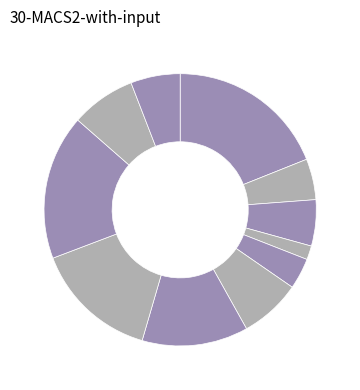

Does any single category account for the majority?

No